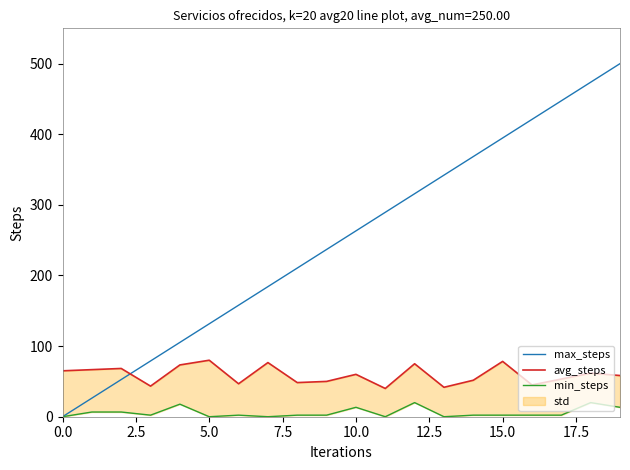

Where is avg_steps nearest to the value 60?

10